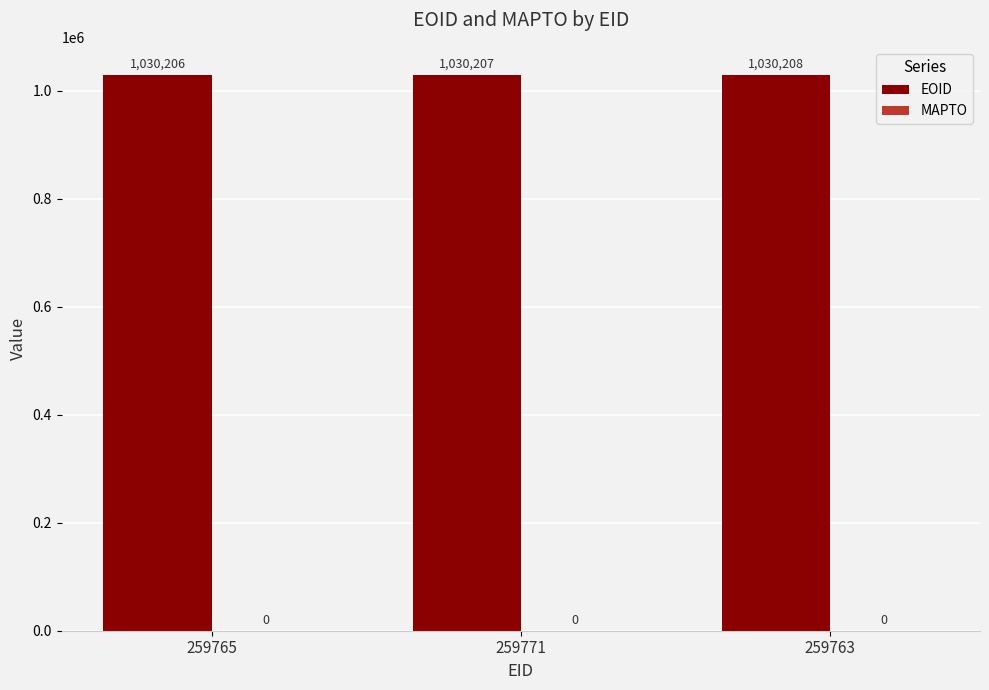

How many values are between 1030206 and 1030208?

3